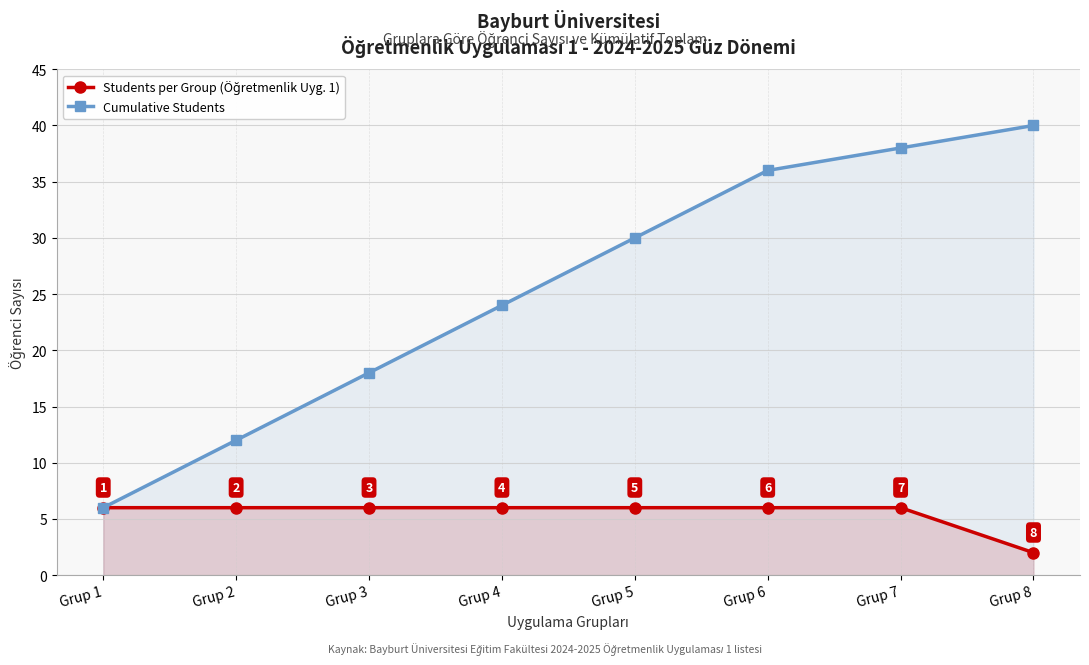

Rank the series by their maximum value, from lowest to highest.

Students per Group (Öğretmenlik Uyg. 1), Cumulative Students